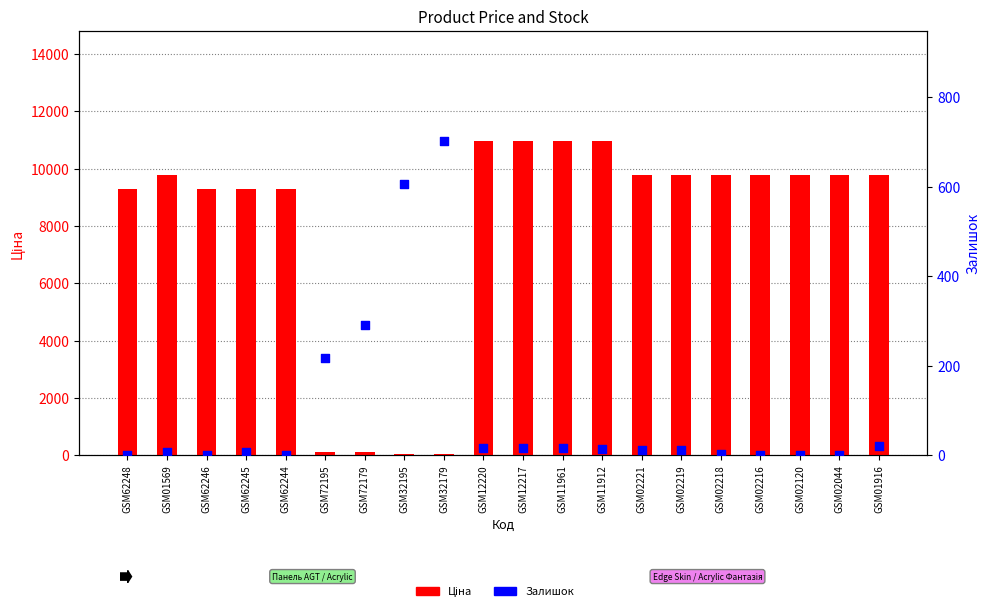

At which category is the sum across all series the highest?

GSM12220